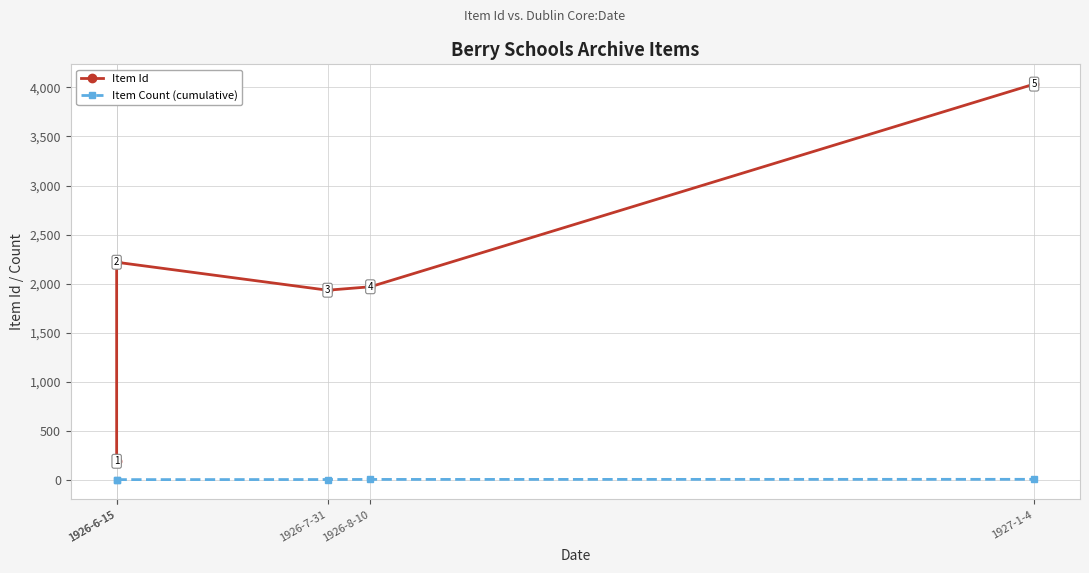

At how many categories does at least one series exceed 57?

5